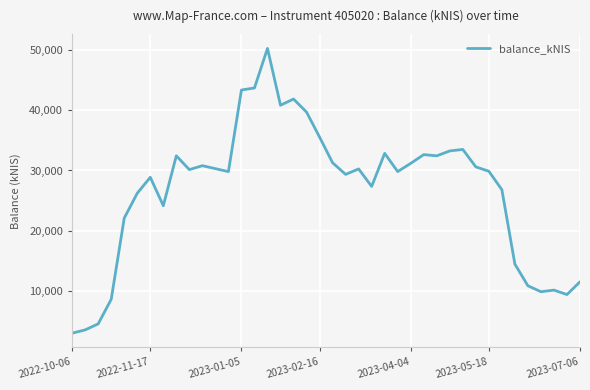

Does the chart have visible grid lines?

Yes